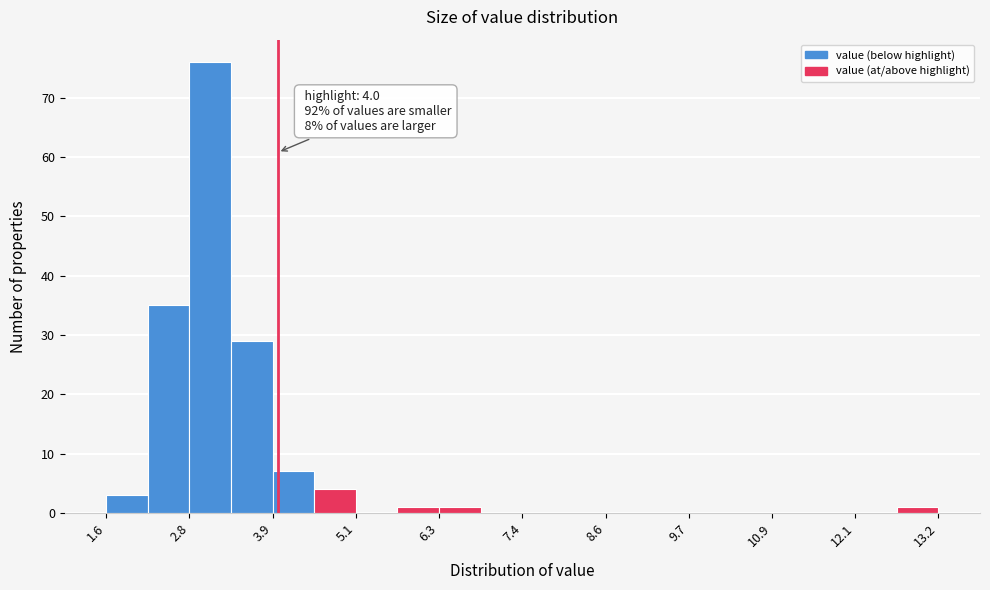

Around what value on the x-axis is the tallest bar? Give the approximate position of its centre, as read against the axis.

3.0